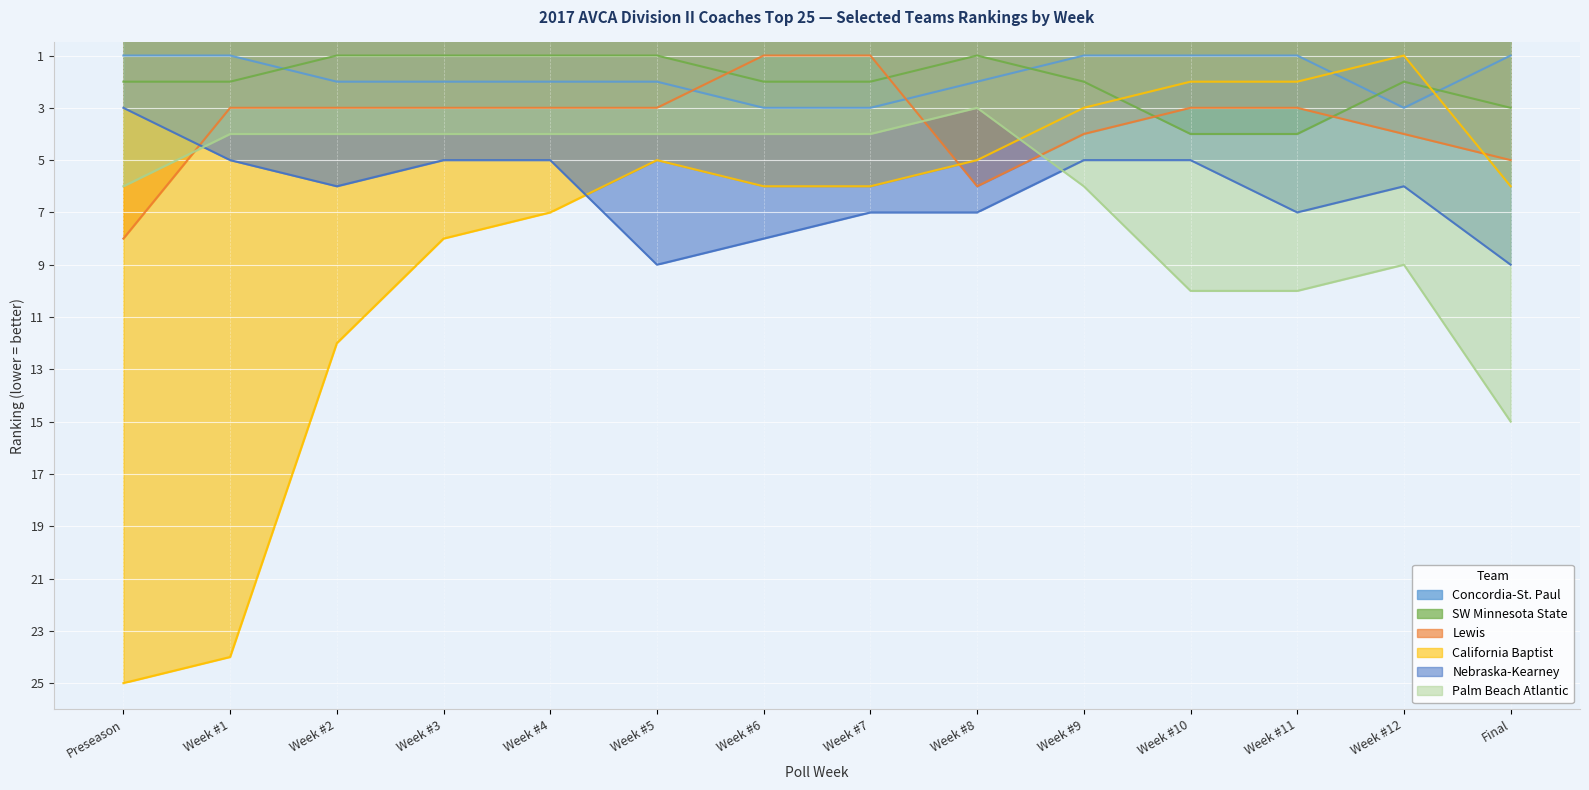

Which series has the largest total across all categories?

California Baptist